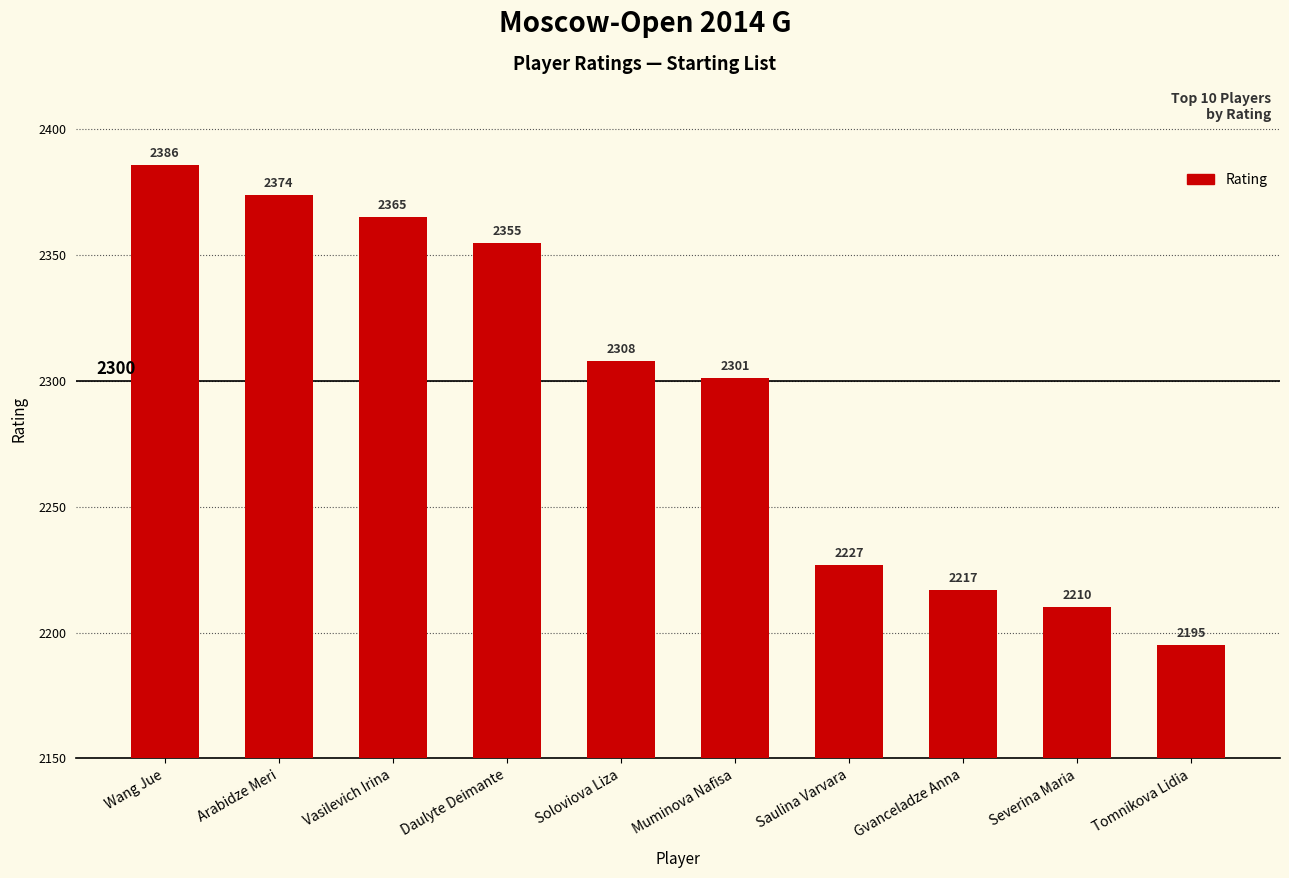

List the labels in order of value, smallest first.

Tomnikova Lidia, Severina Maria, Gvanceladze Anna, Saulina Varvara, Muminova Nafisa, Soloviova Liza, Daulyte Deimante, Vasilevich Irina, Arabidze Meri, Wang Jue